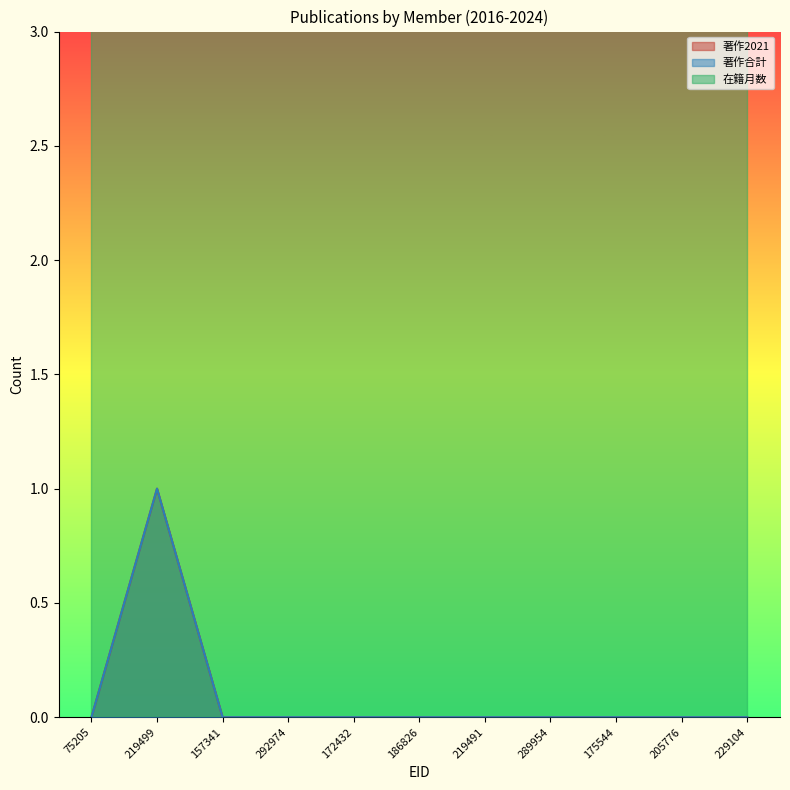

What is the label of the 1st point from the left?

75205